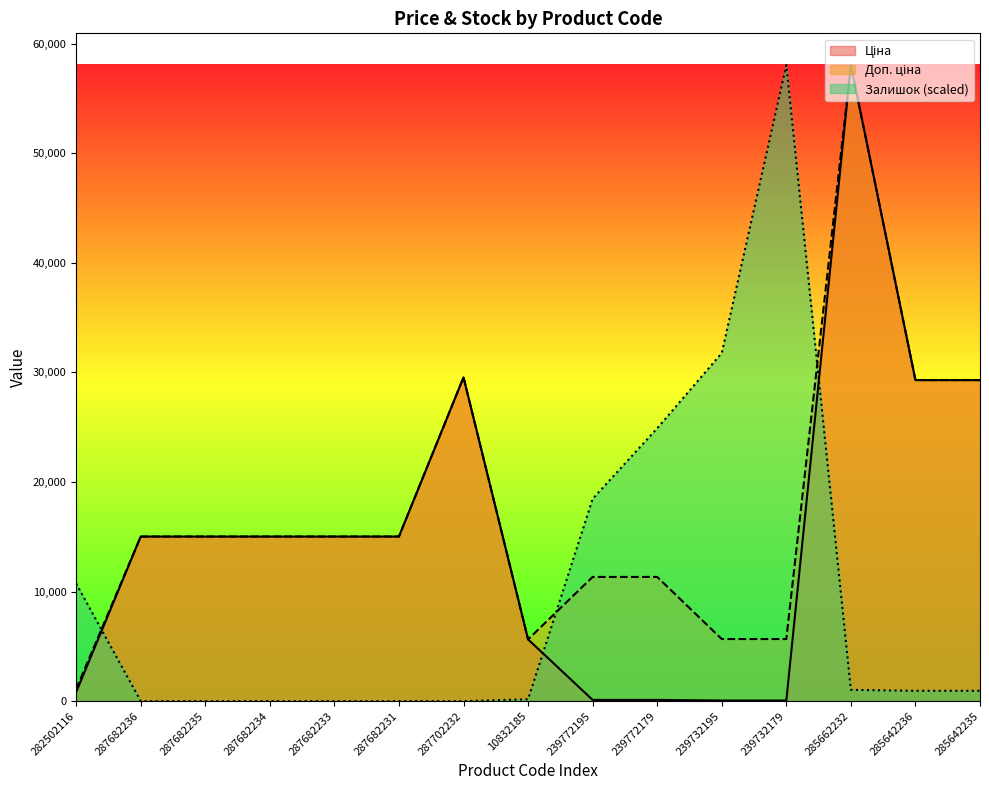

Which has a higher value, 10832185 or 287682233?

287682233